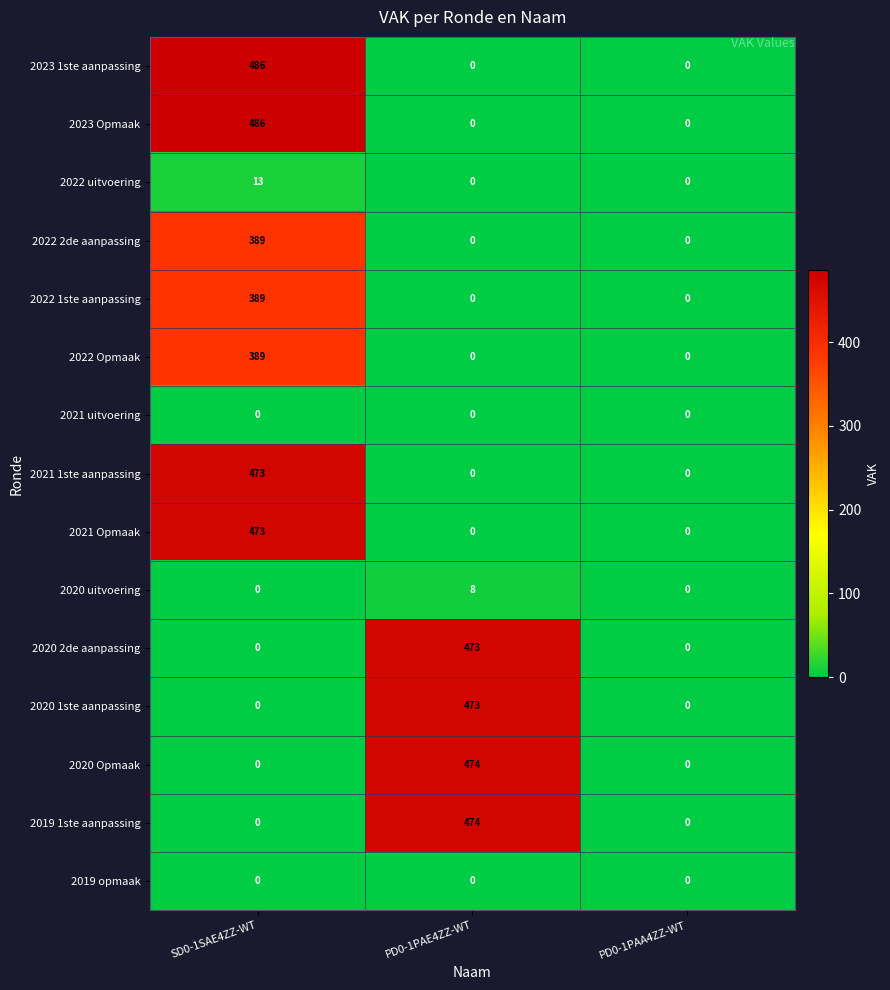

How many values in the 2020 2de aanpassing series exceed 0?

1